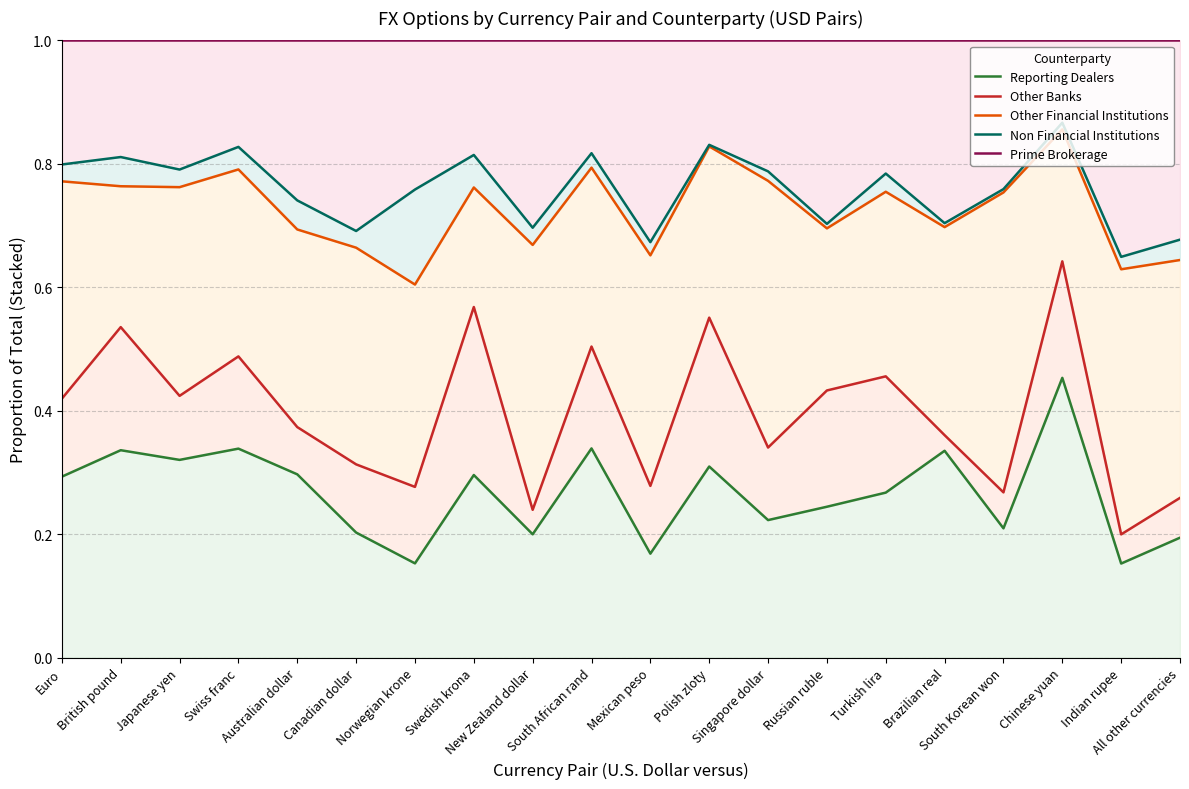

What value does the Non Financial Institutions series have at Swiss franc?

0.8